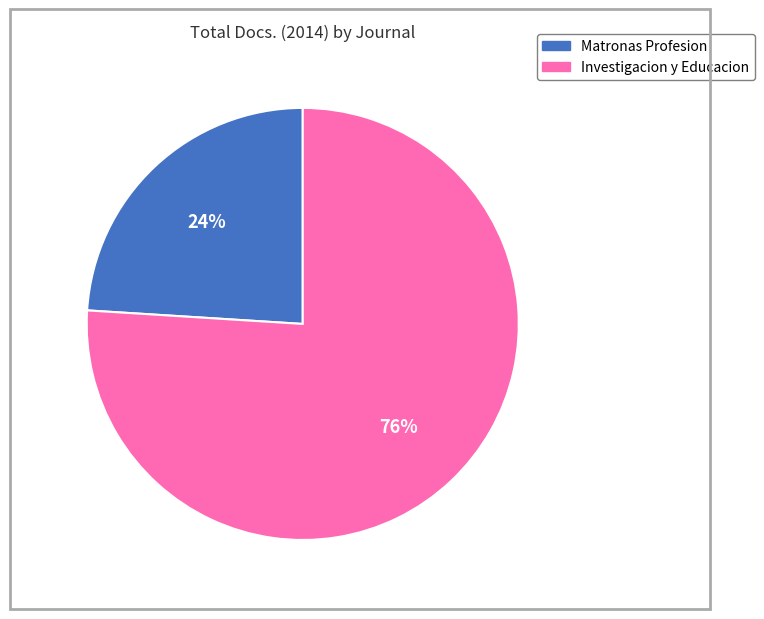

To the nearest percent, what is the difference between the largest and smallest slice percentages?

52%